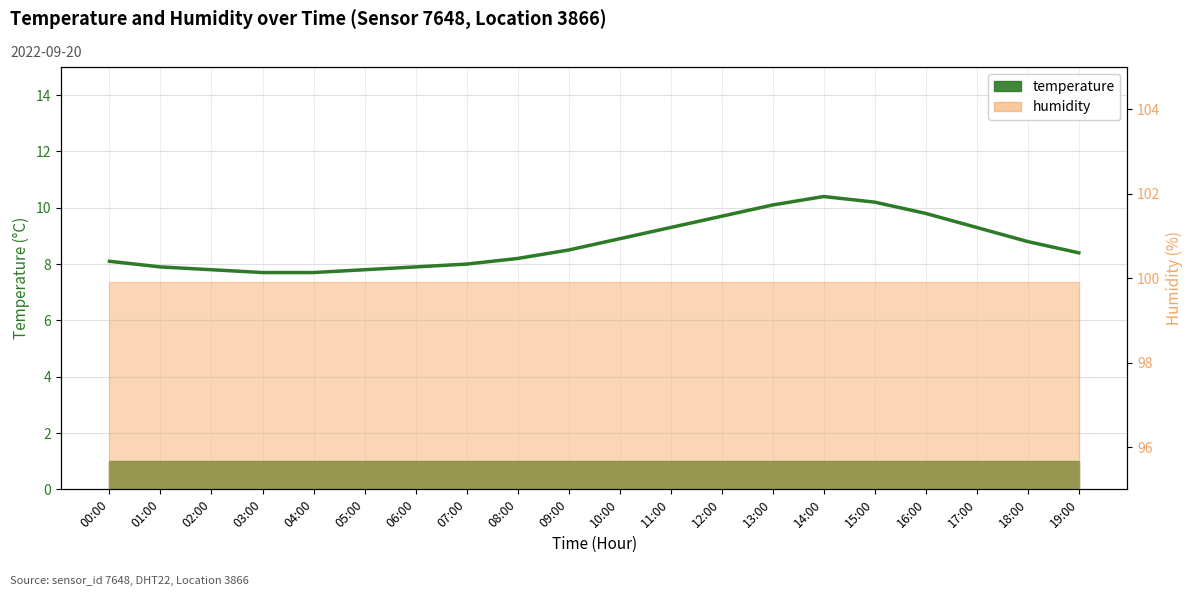

Is it true that the value at 09:00 is 8.5?

True